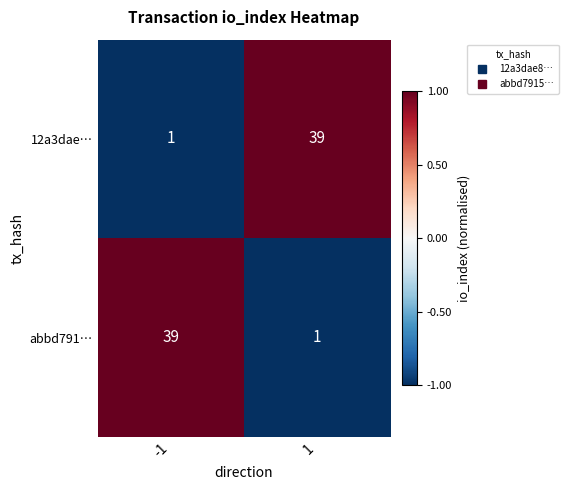

Rank the categories by 12a3dae… value from lowest to highest.

-1, 1